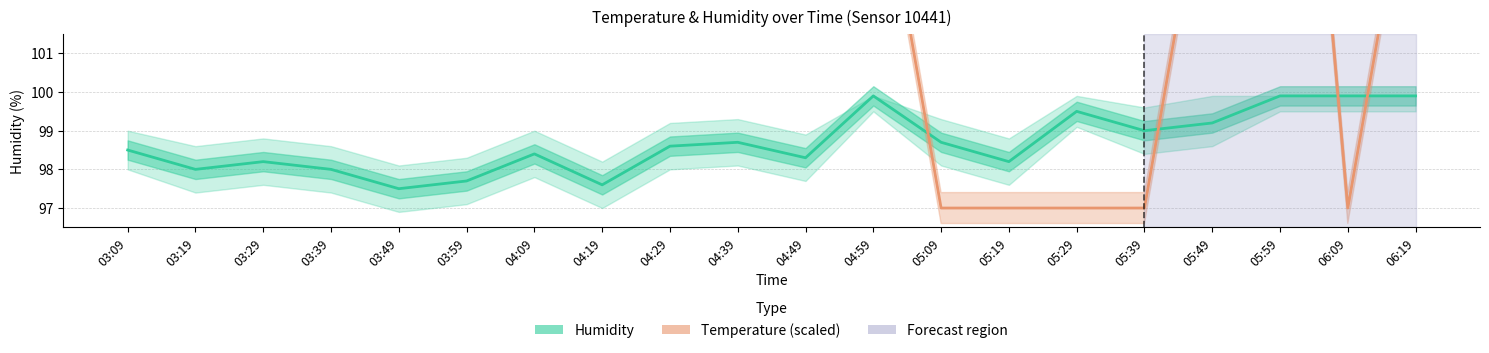

What is the greatest value displayed?

177.0